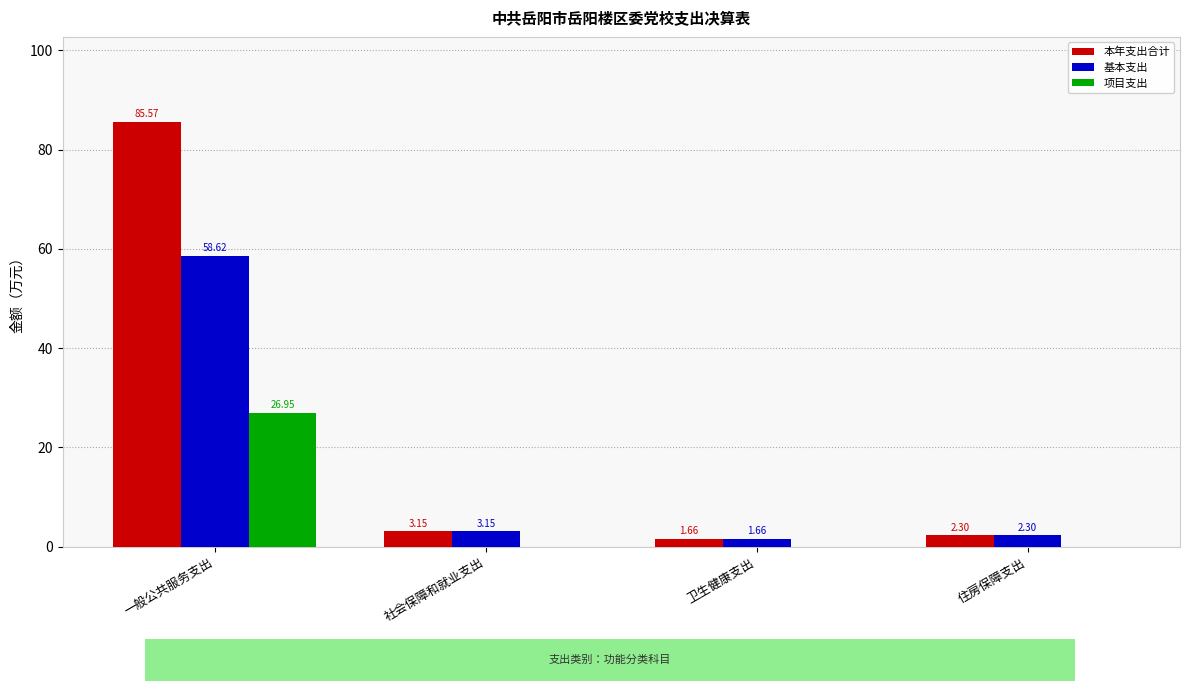

Which series has the largest total across all categories?

本年支出合计